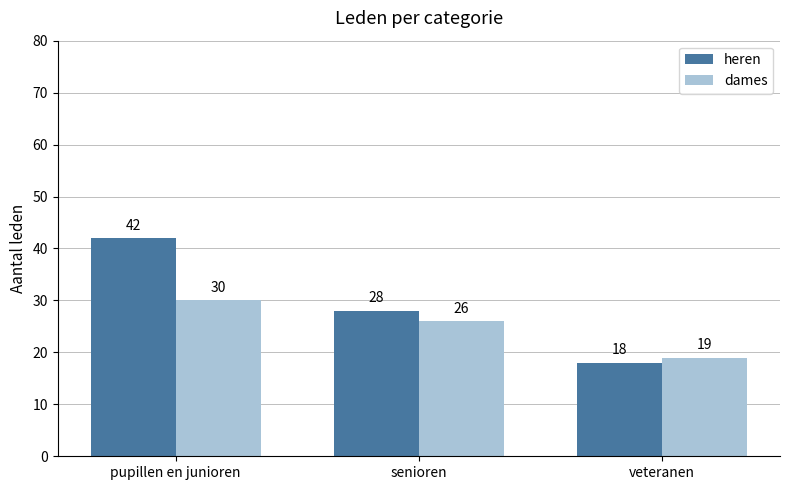

How many data points in heren are less than 28?

1